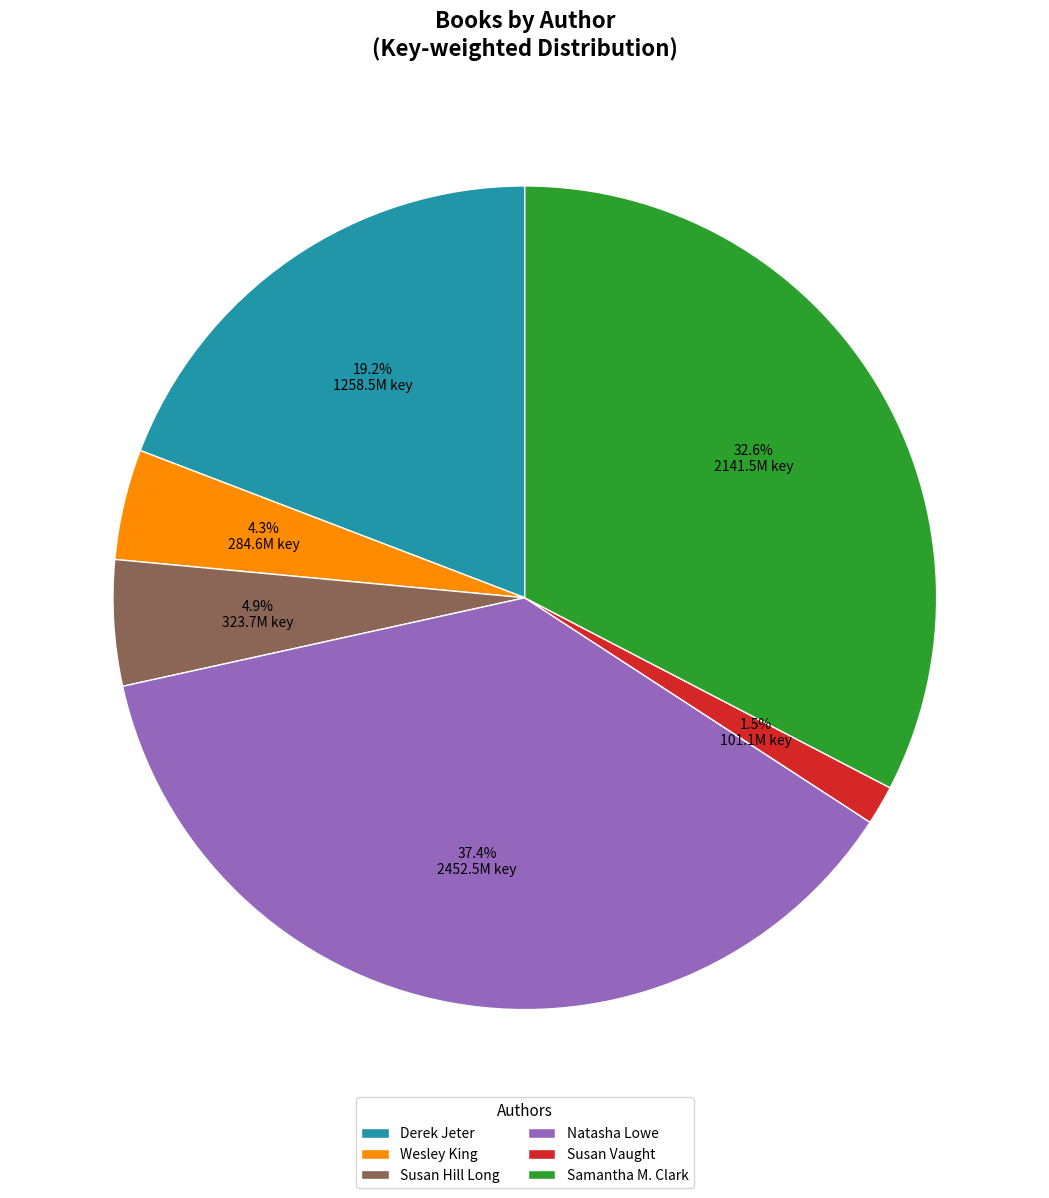

Which has a higher value, Wesley King or Susan Hill Long?

Susan Hill Long